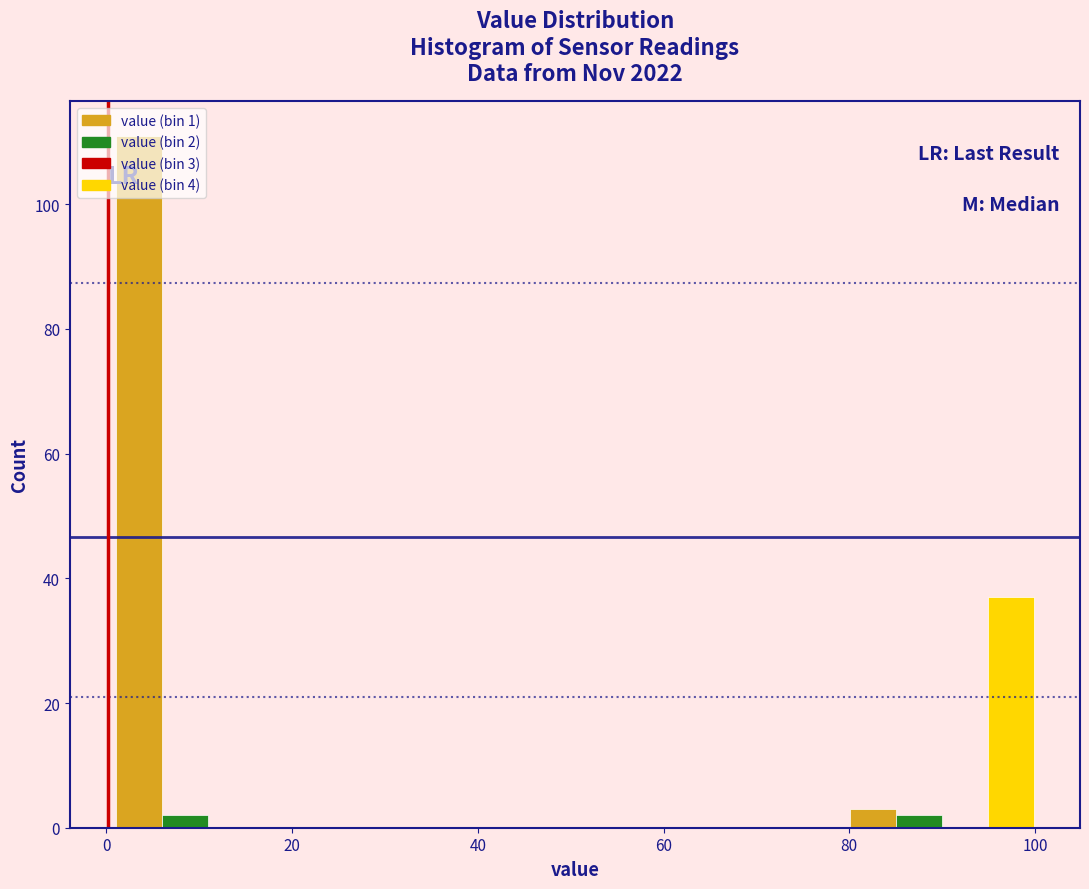

Read against the x-axis, roughly where is the centre of the tallest bar?

4